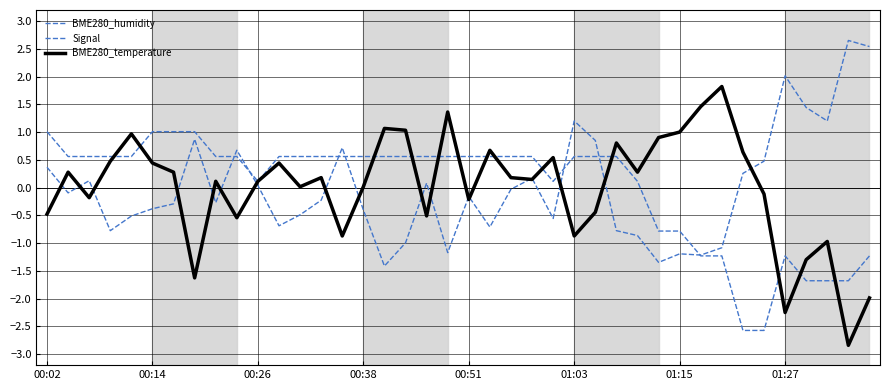

Does the chart have visible grid lines?

Yes